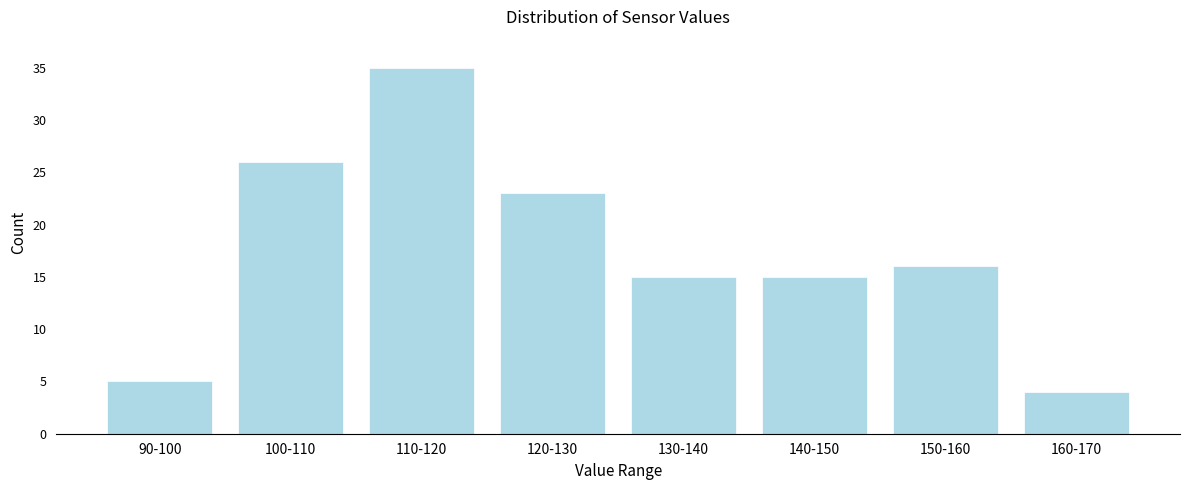

Reading left to right, list all the values displayed in this chart.

90-100=5	100-110=26	110-120=35	120-130=23	130-140=15	140-150=15	150-160=16	160-170=4